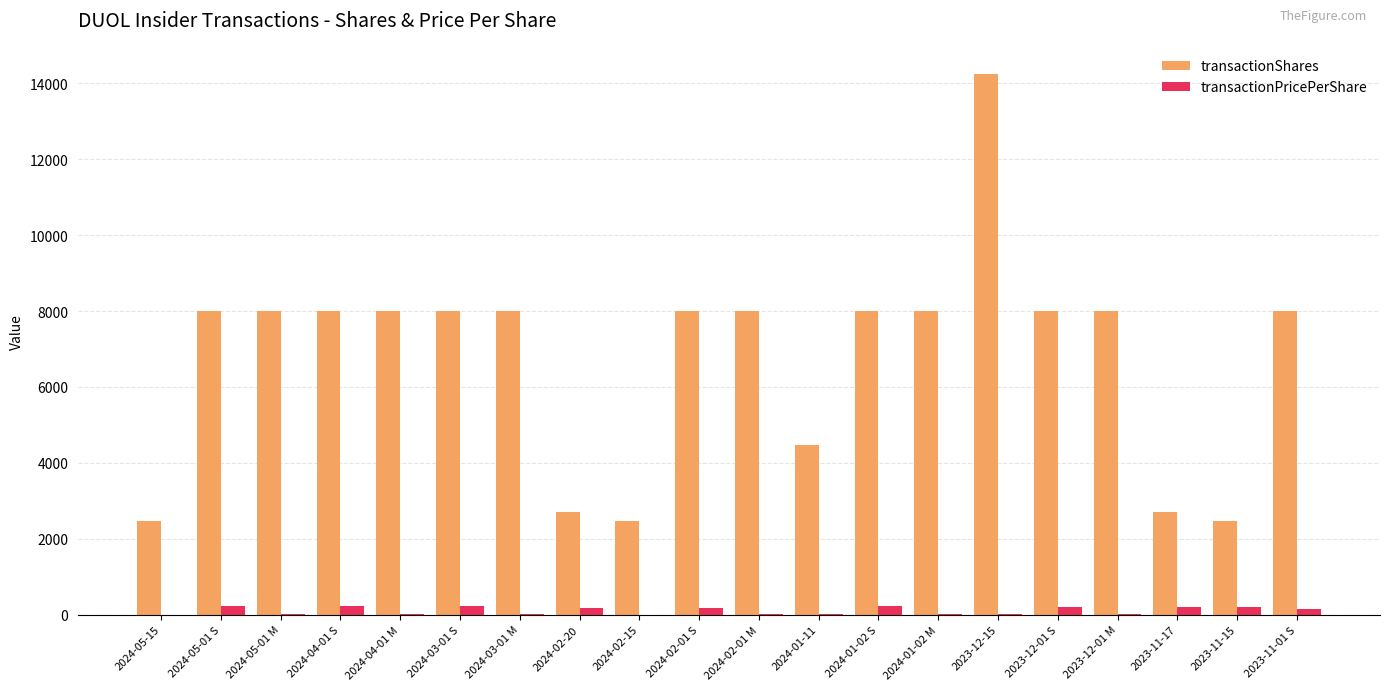

At which label does transactionShares reach its peak?

2023-12-15